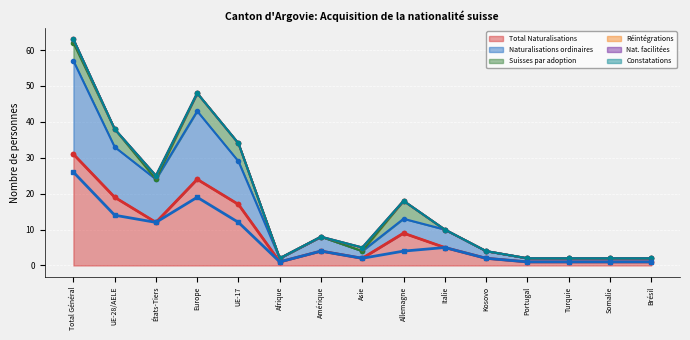

Reading left to right, transcribe all the data shown in this chart.

Total Naturalisations: 31	19	12	24	17	1	4	2	9	5	2	1	1	1	1
Naturalisations ordinaires: 26	14	12	19	12	1	4	2	4	5	2	1	1	1	1
Suisses par adoption: 5	5	0	5	5	0	0	0	5	0	0	0	0	0	0
Réintégrations: 1	0	1	0	0	0	0	1	0	0	0	0	0	0	0
Nat. facilitées: 0	0	0	0	0	0	0	0	0	0	0	0	0	0	0
Constatations: 0	0	0	0	0	0	0	0	0	0	0	0	0	0	0